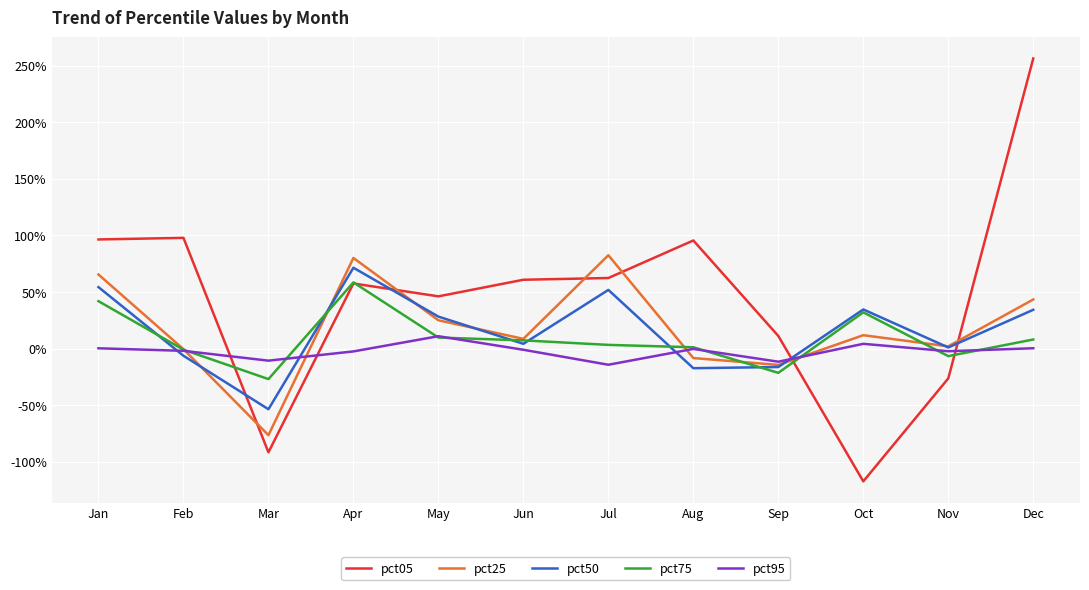

Is this an area chart (filled region under the line)?

No